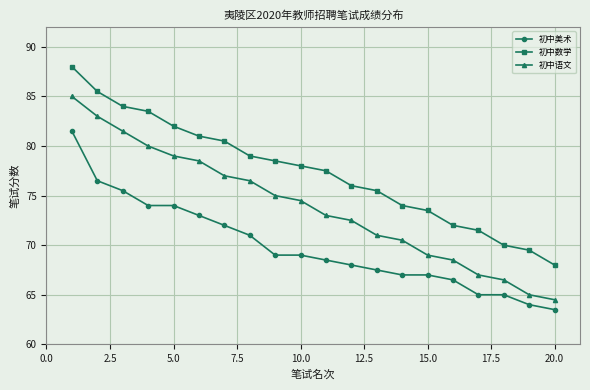

What is the difference between the maximum and minimum values in the 初中美术 series?

18.0